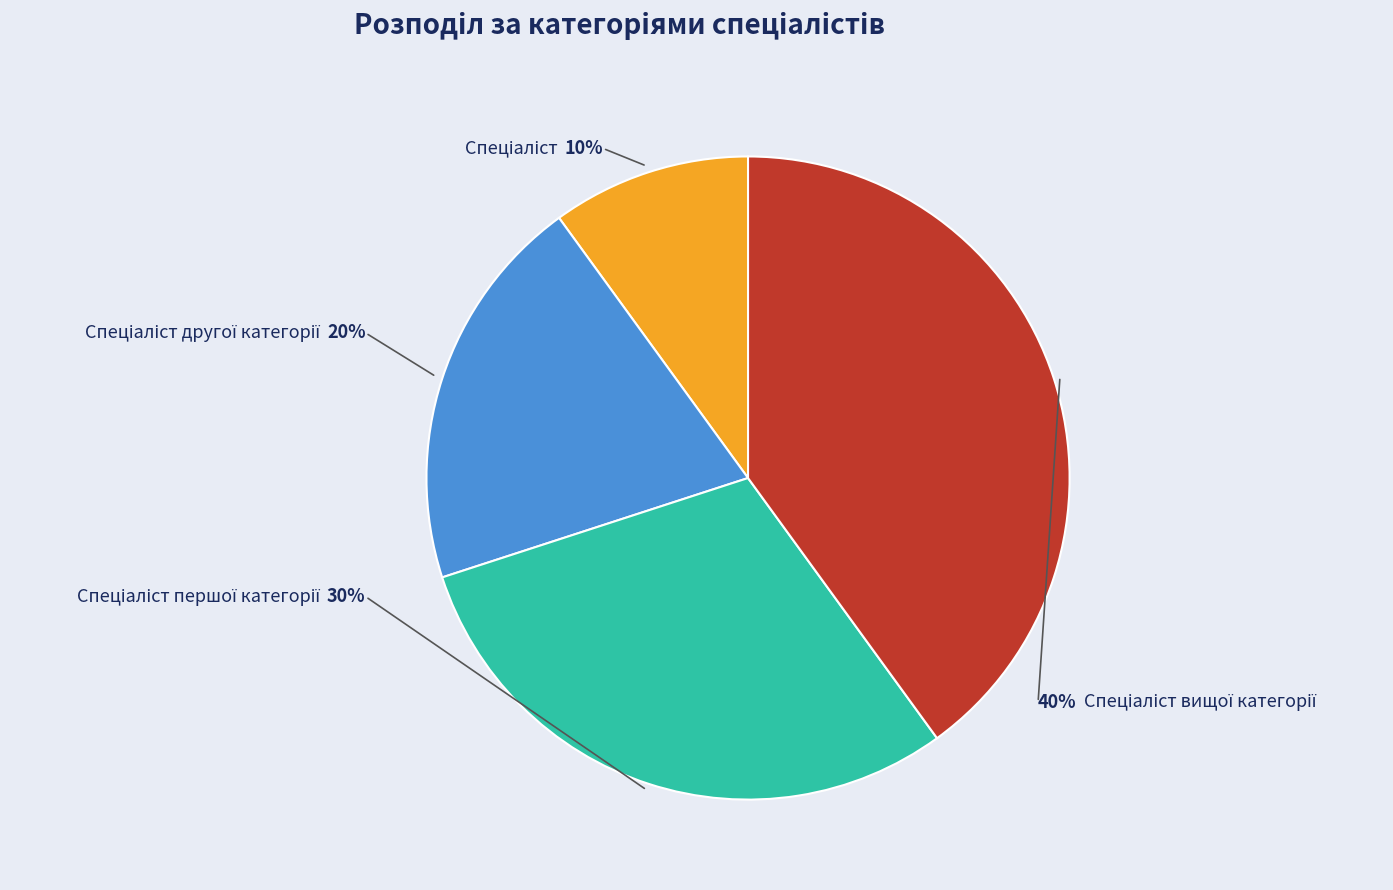

Rank the categories by value from lowest to highest.

Спеціаліст, Спеціаліст другої категорії, Спеціаліст першої категорії, Спеціаліст вищої категорії